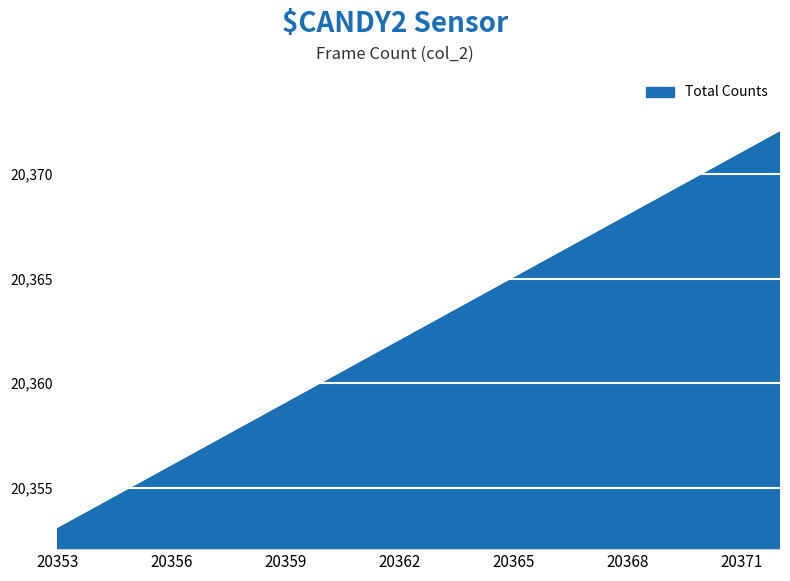

Reading left to right, list all the values displayed in this chart.

20353	20354	20355	20356	20357	20358	20359	20360	20361	20362	20363	20364	20365	20366	20367	20368	20369	20370	20371	20372